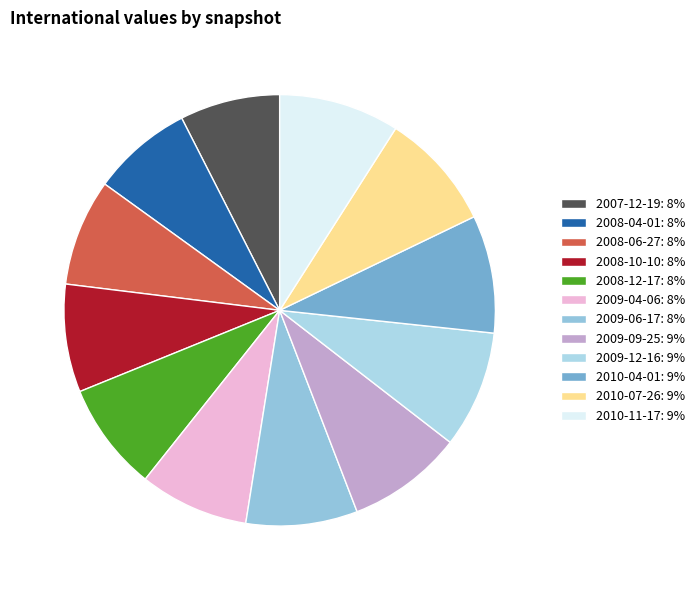

Which slice is the smallest?

2007-12-19